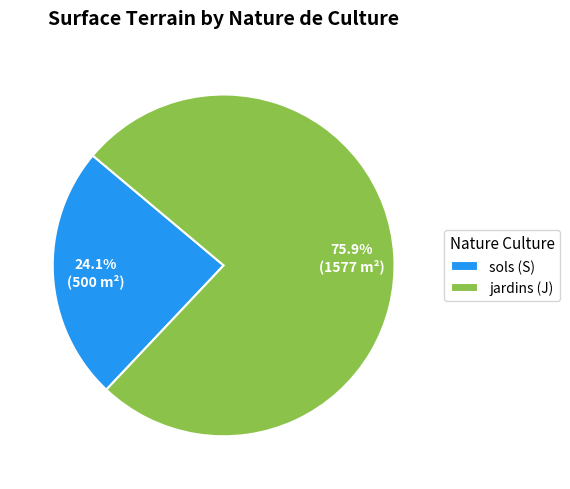

To the nearest percent, what is the average slice percentage?

50%